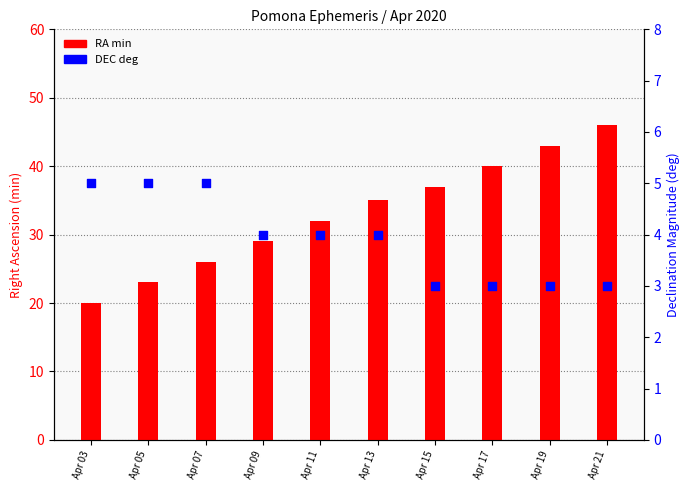

Which series has the largest Y range (max minus min)?

RA min